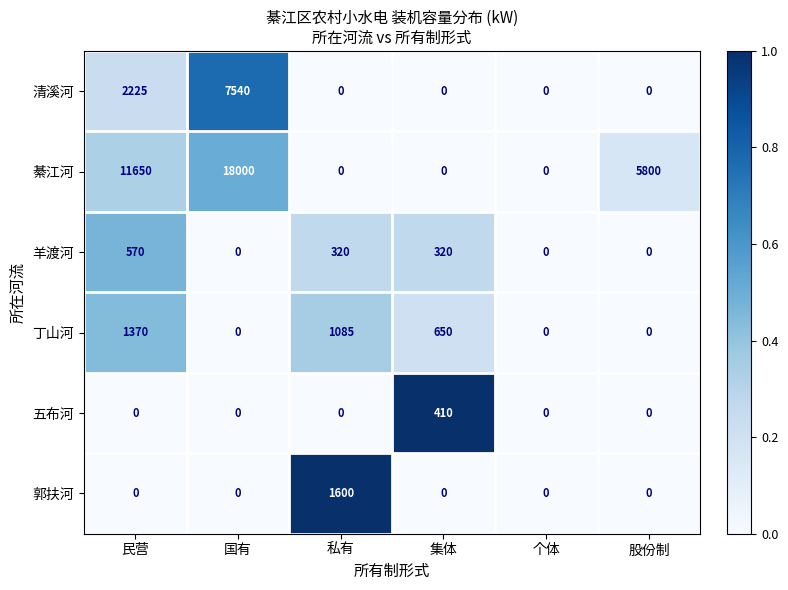

Rank the series by their maximum value, from highest to lowest.

綦江河, 清溪河, 郭扶河, 丁山河, 羊渡河, 五布河